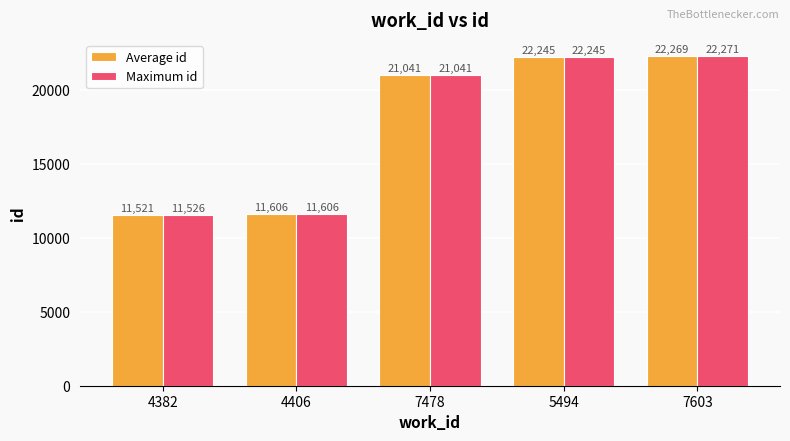

What is the sum of the Maximum id values at 5494 and 4382?

33771